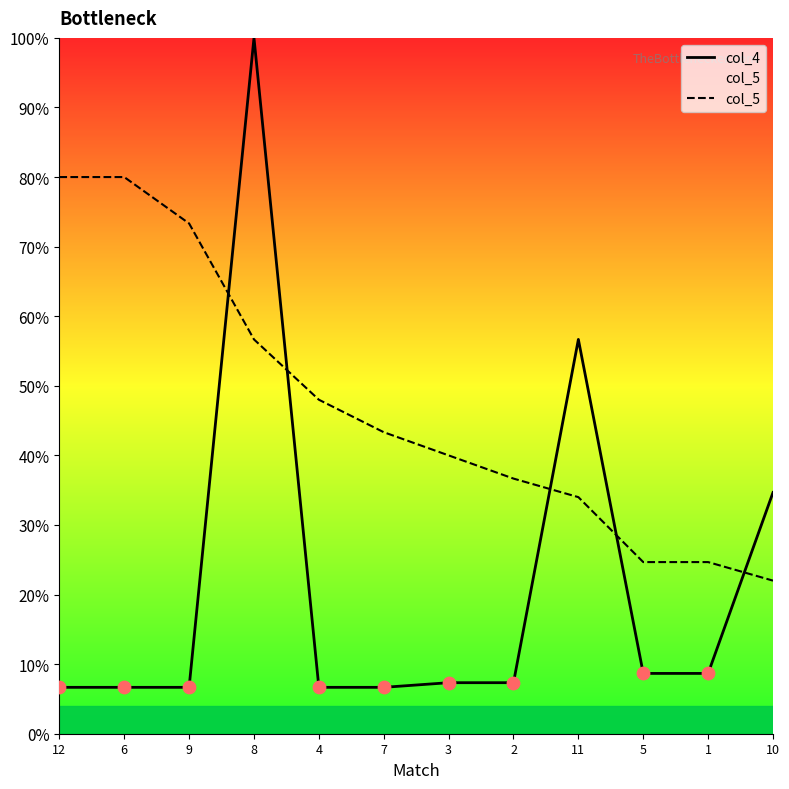

What is the difference between the highest and lowest values at 7?

36.7